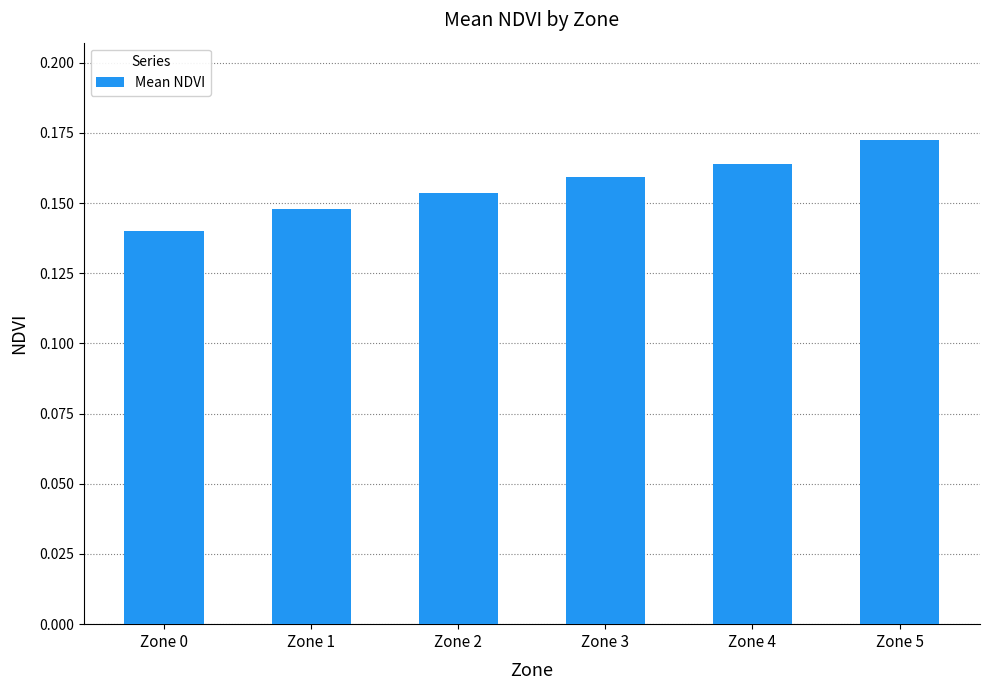

The value at Zone 1 is 0.3. True or false?

False